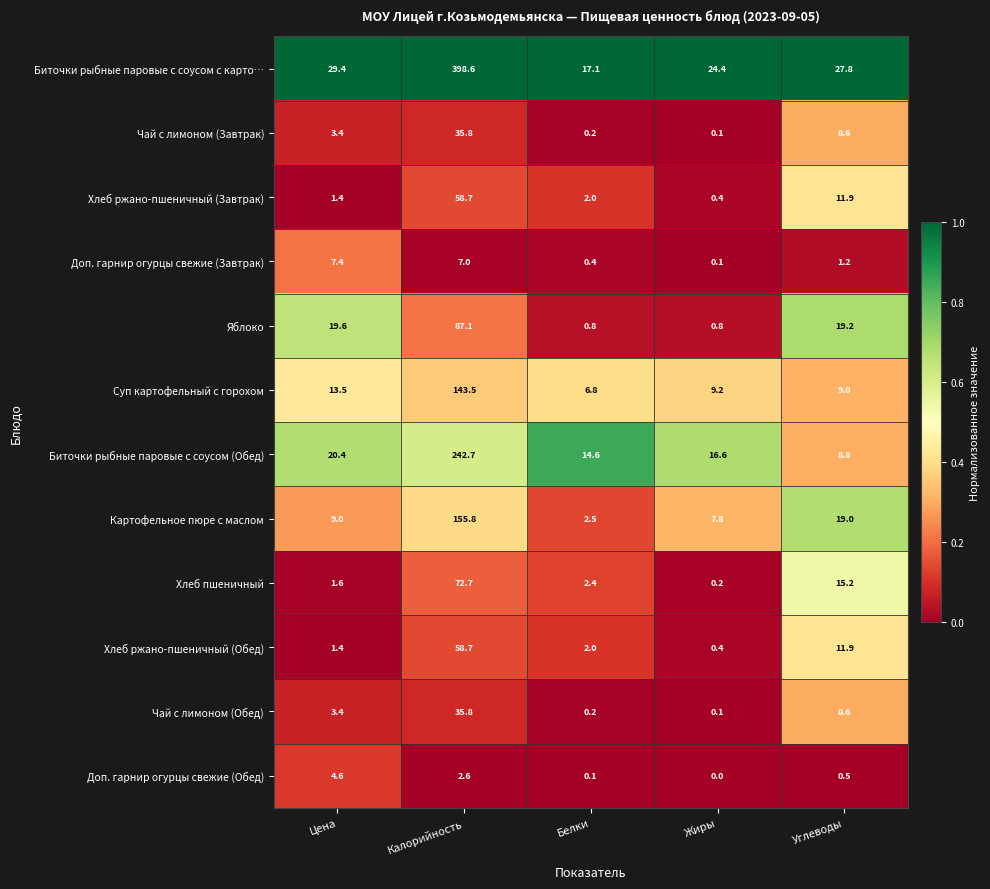

Which series has the largest total across all categories?

Биточки рыбные паровые с соусом с карто…